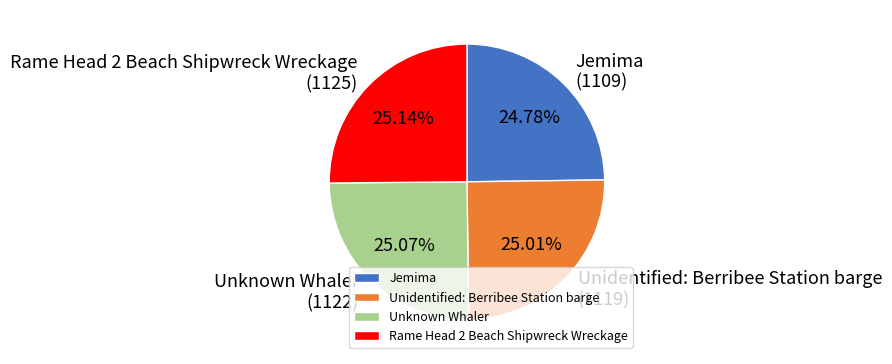

To the nearest percent, what portion does Rame Head 2 Beach Shipwreck Wreckage represent?

25%